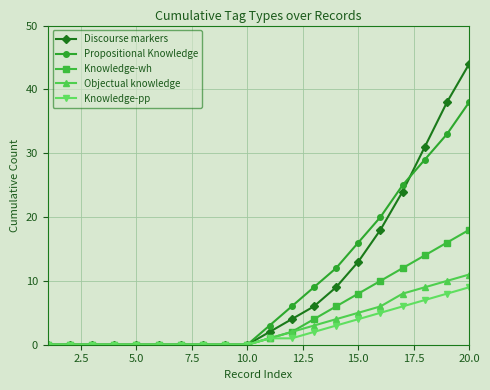

What are all the series names shown in the legend?

Discourse markers, Propositional Knowledge, Knowledge-wh, Objectual knowledge, Knowledge-pp